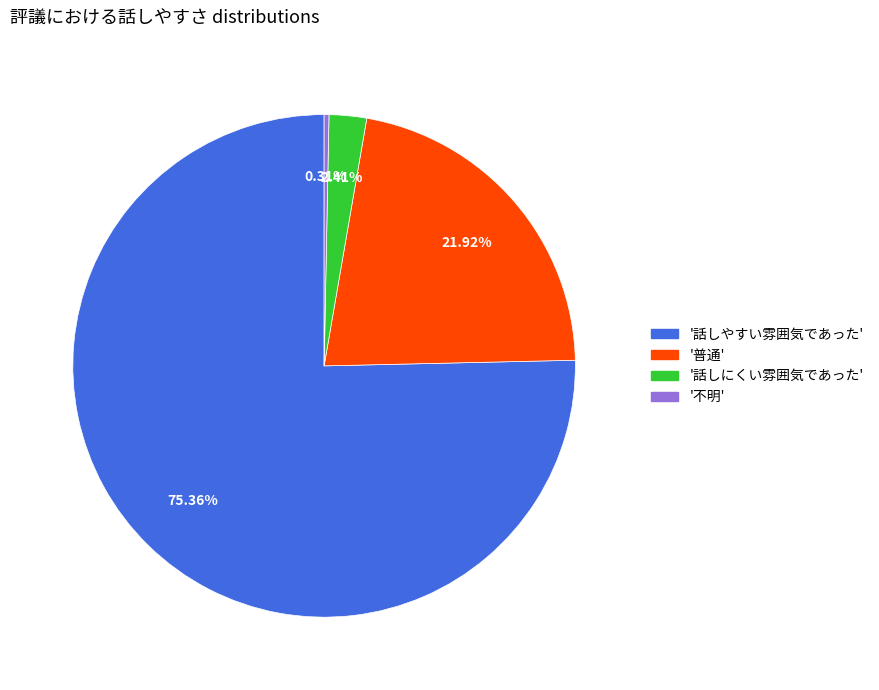

Does any single category account for the majority?

Yes